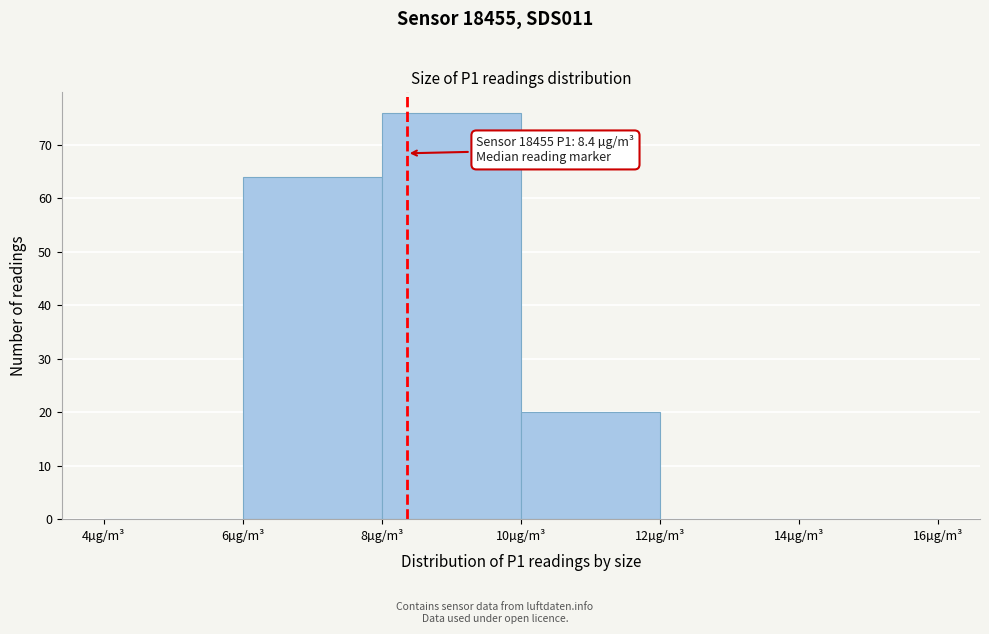

Which range on the x-axis has the tallest bar?

8 to 10